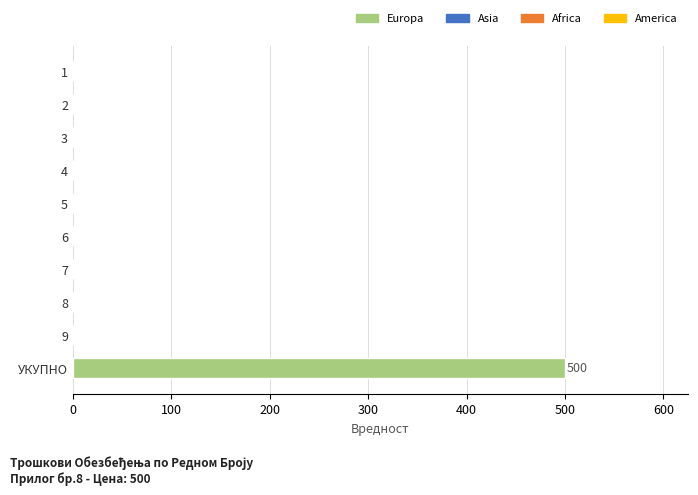

The value at 2 is 282. True or false?

False